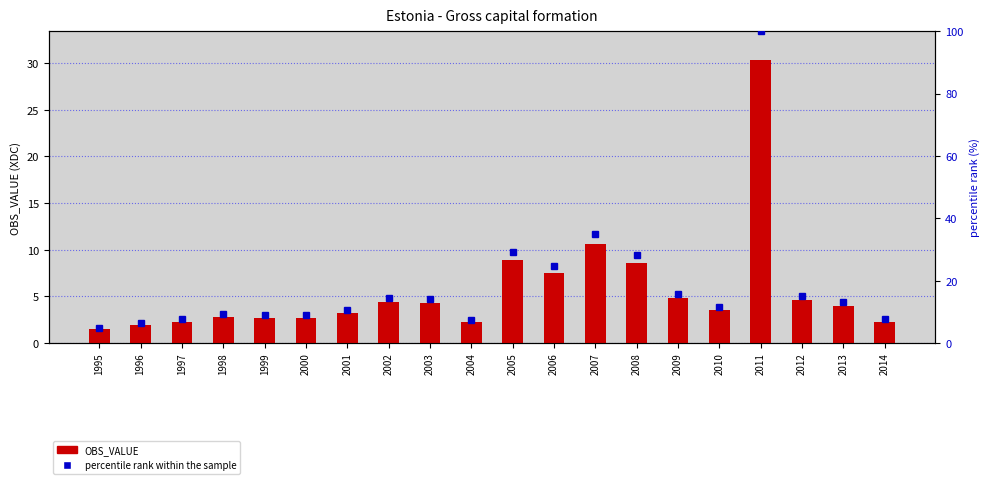

What is the sum of the percentile rank within the sample values at 1996 and 2005?

35.5